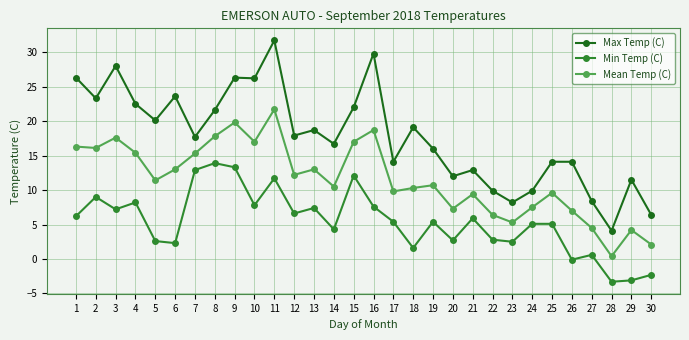

What is the difference between the Max Temp (C) values at 29 and 30?

5.1